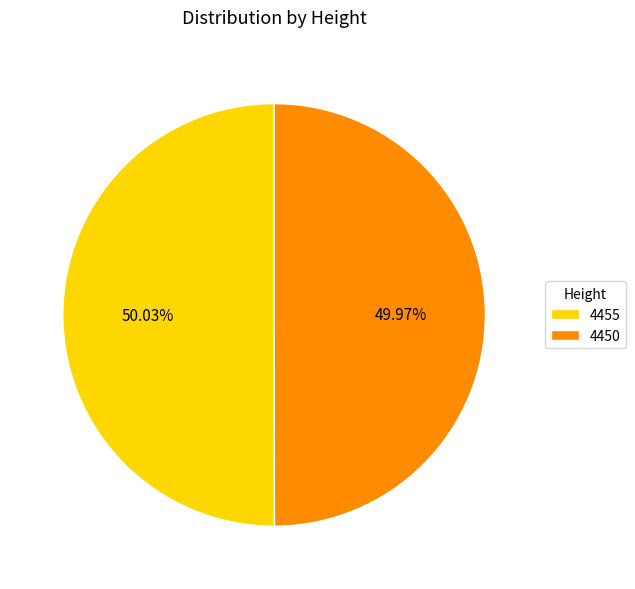

To the nearest percent, what is the combined percentage of 4455 and 4450?

100%